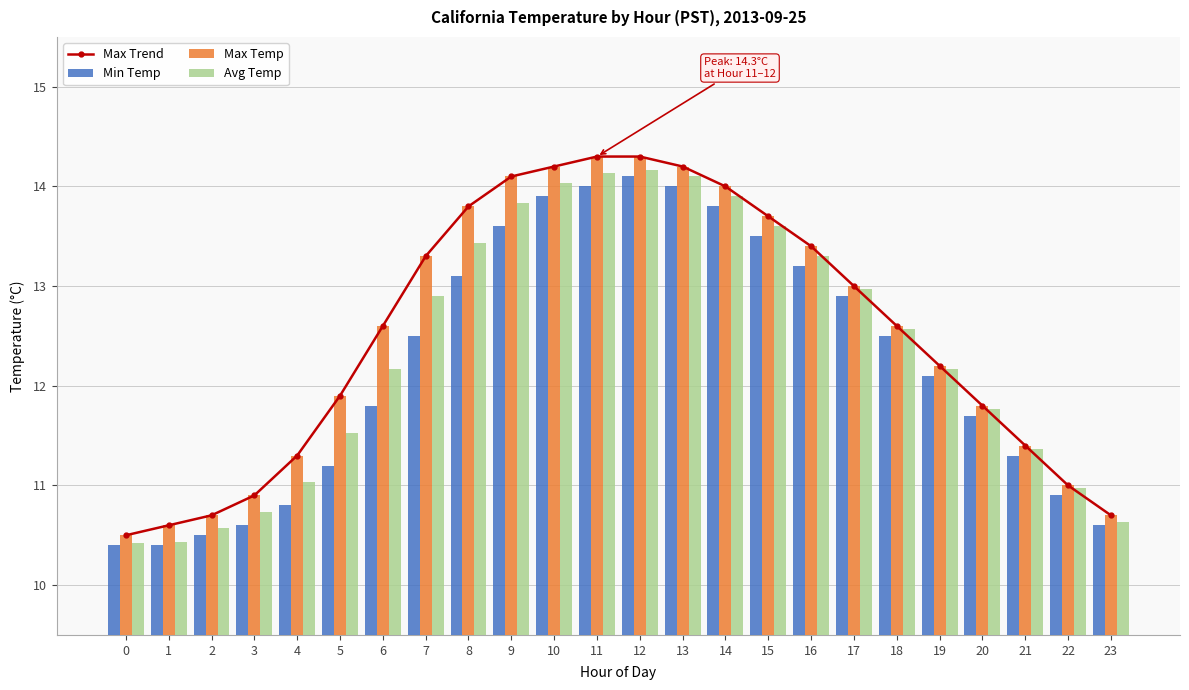

How many data points in Avg Temp are less than 12?

10